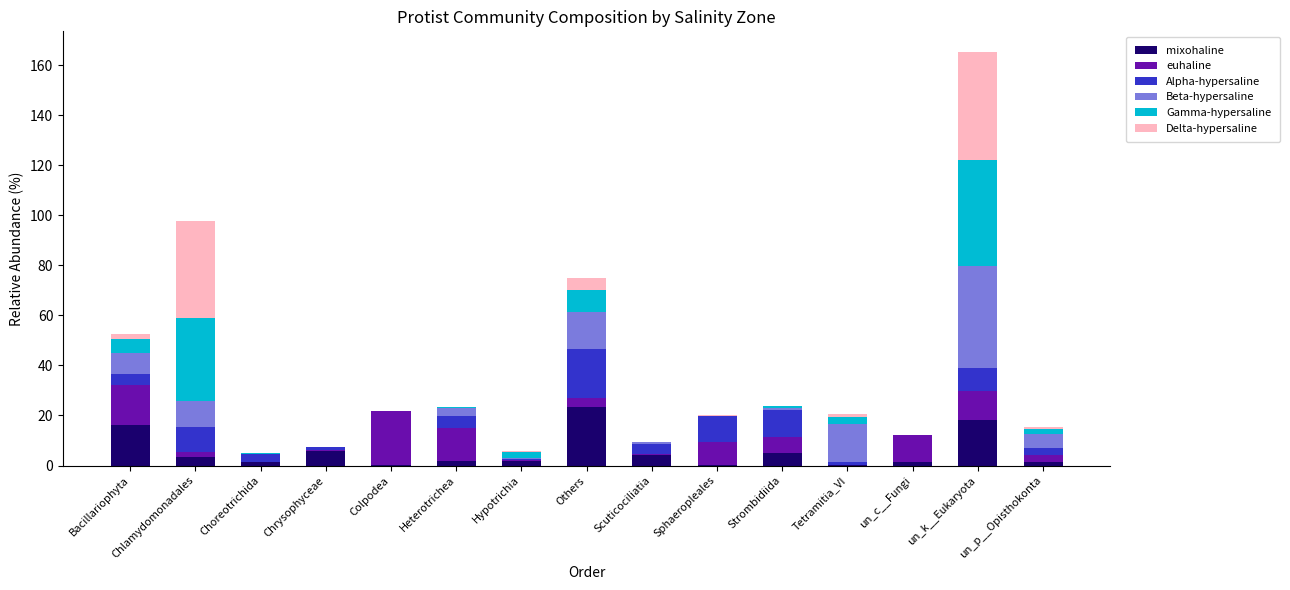

At which category is the sum across all series the highest?

un_k__Eukaryota